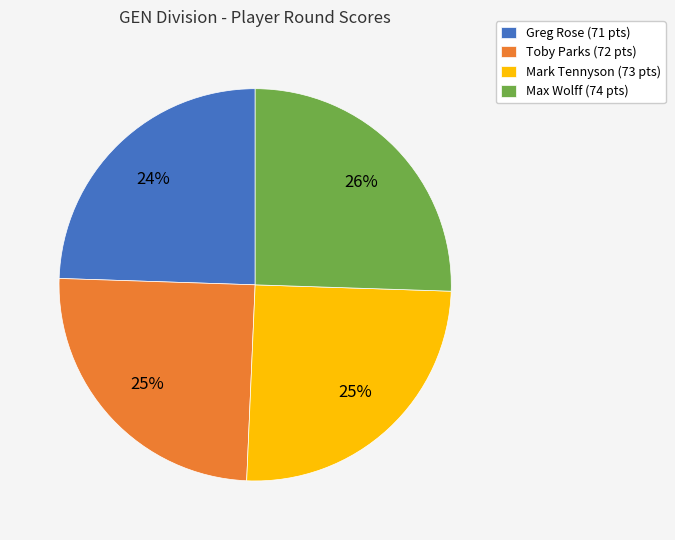

To the nearest percent, what is the average slice percentage?

25%